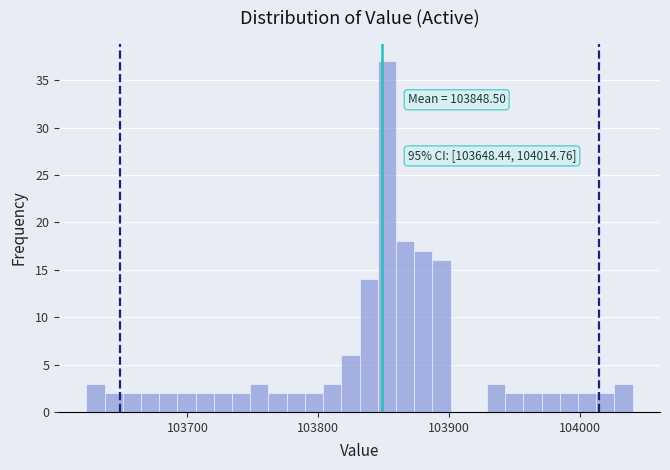

Read against the x-axis, roughly where is the centre of the tallest bar?

103850